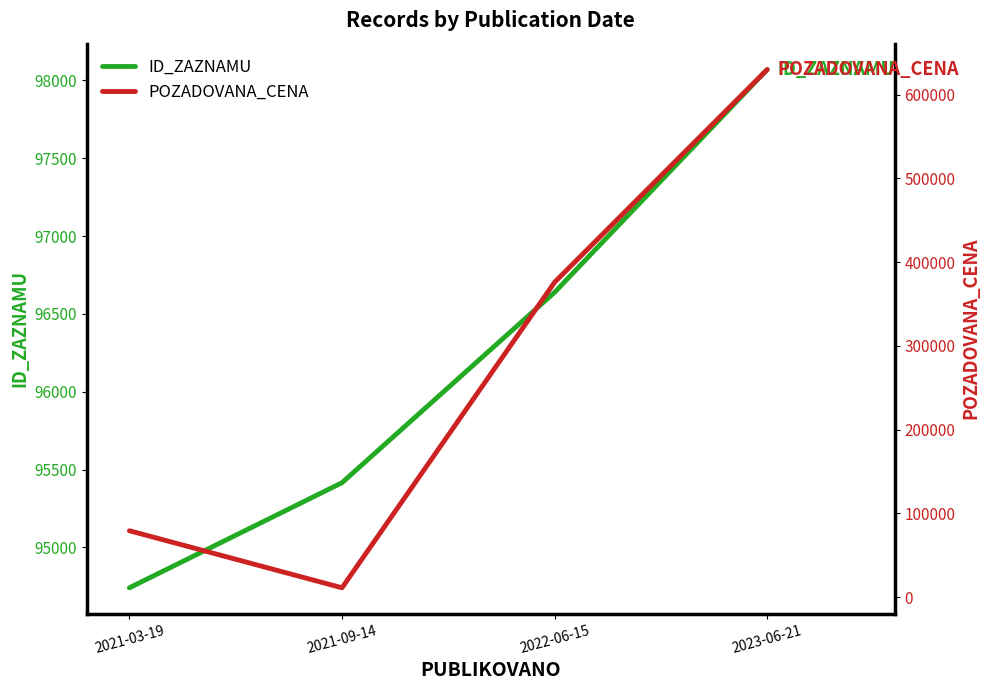

After their last crossing, which series has the higher values: POZADOVANA_CENA or ID_ZAZNAMU?

POZADOVANA_CENA